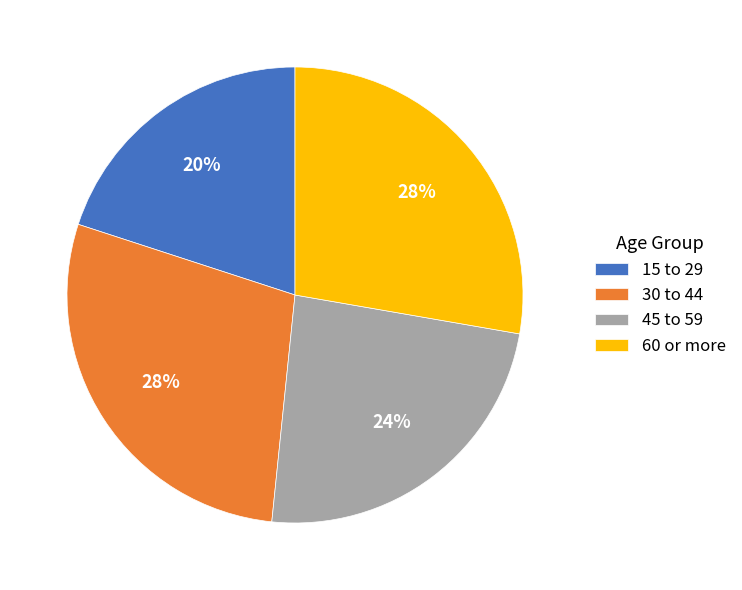

Is there any slice that represents more than half of the pie?

No